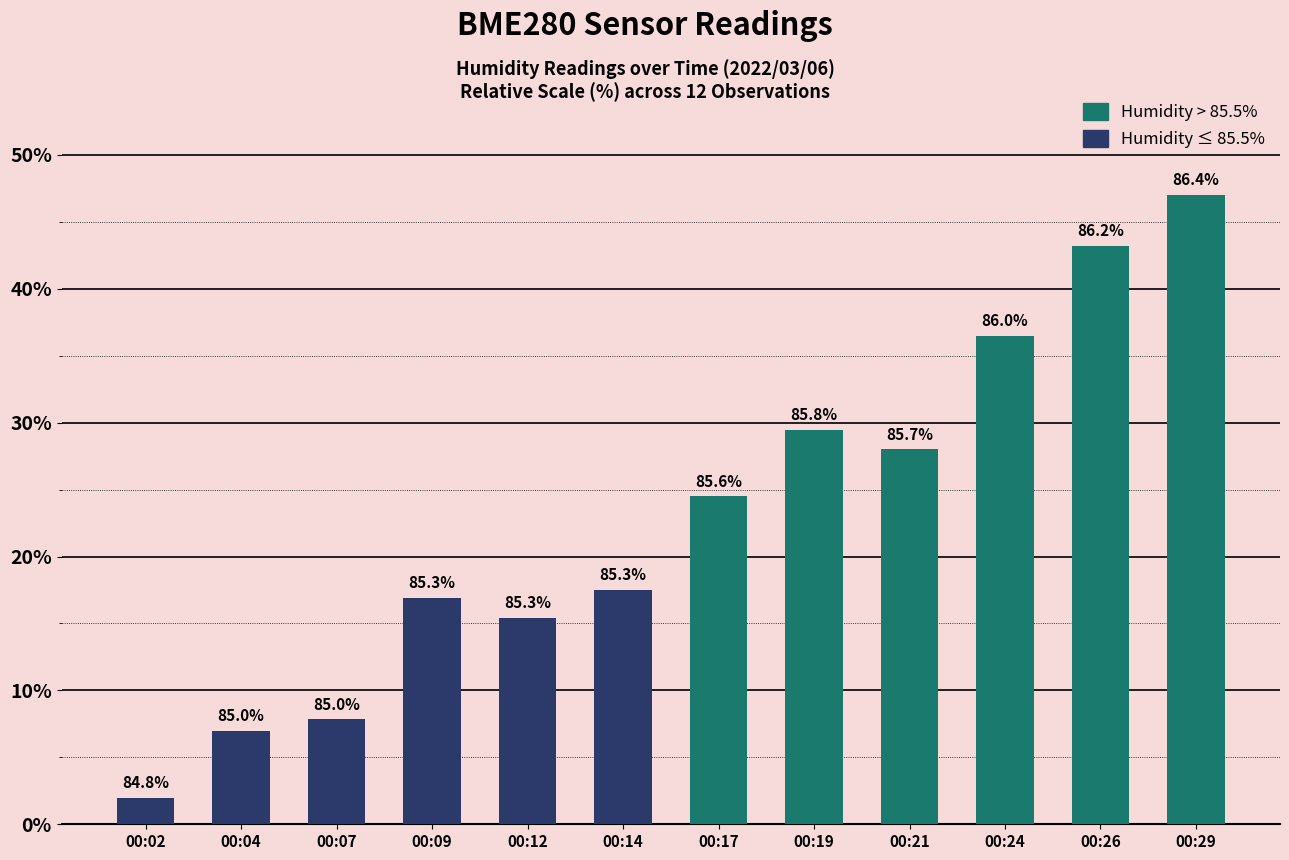

The value at 00:17 is 24.5. True or false?

True